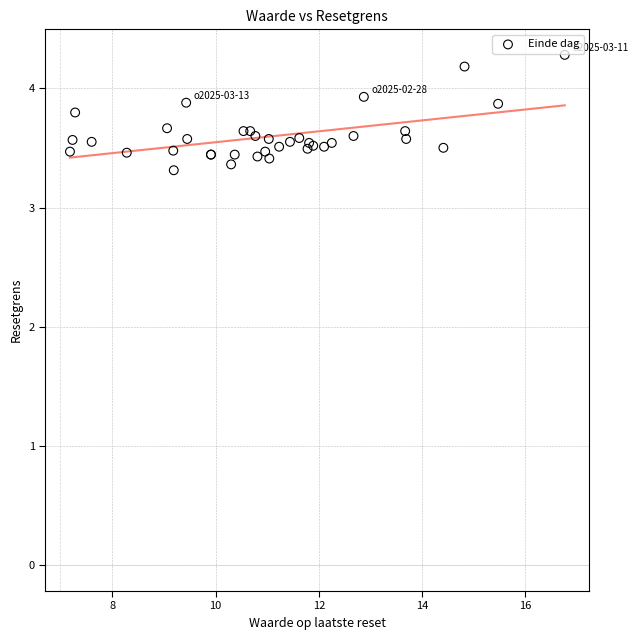

What Y value in the scatter plot is closest to 3?

3.3